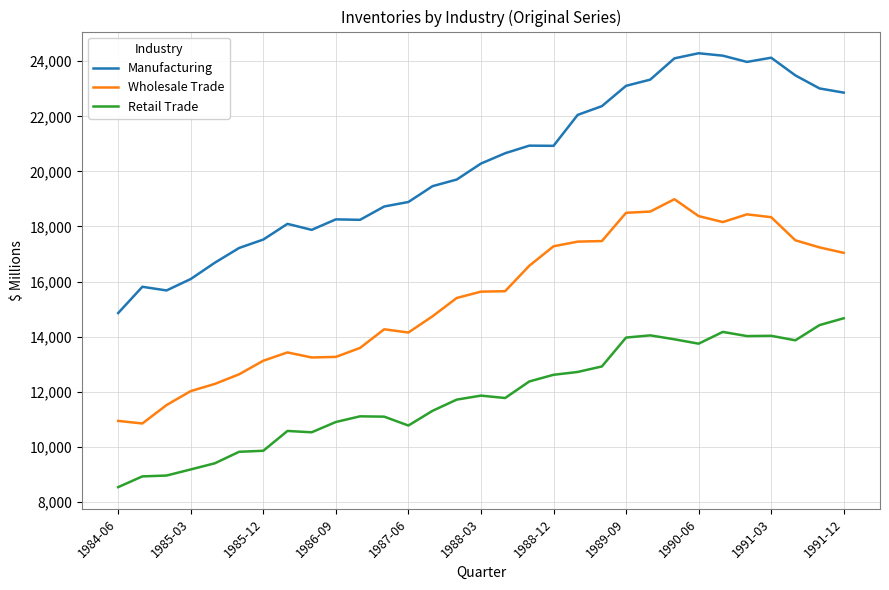

Which series has the largest total across all categories?

Manufacturing